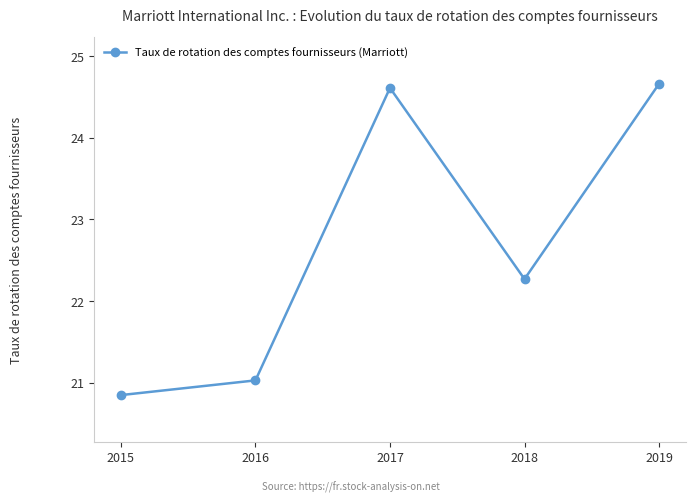

What is the difference between the values at 2015 and 2017?

3.8